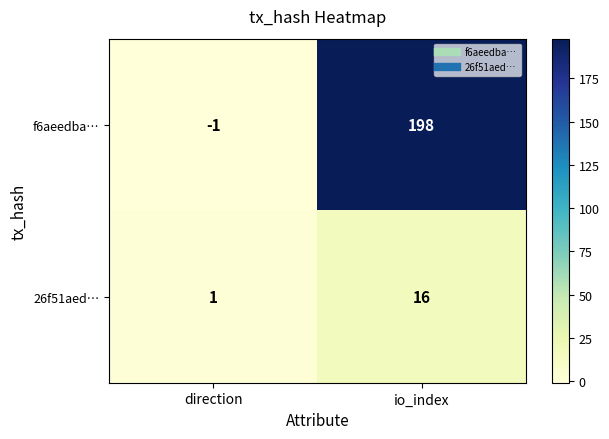

At which label does f6aeedba… reach its peak?

io_index